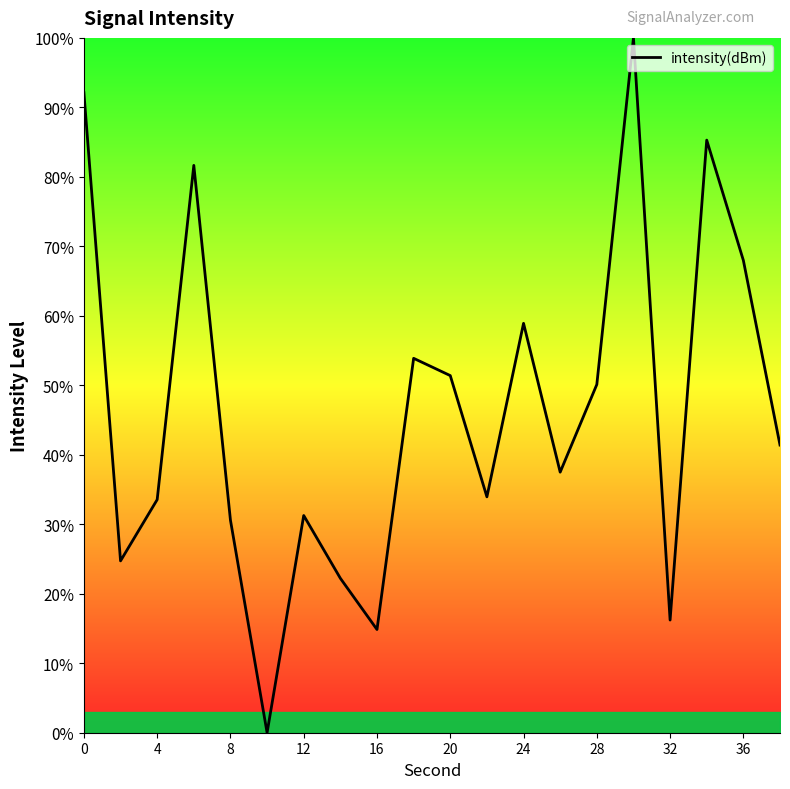

What is the greatest value displayed?

100.0